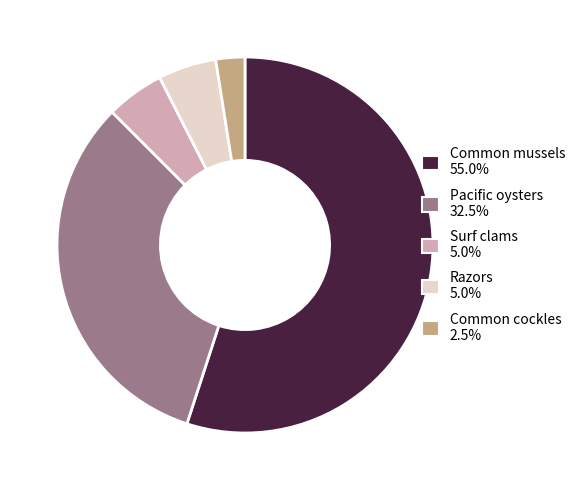

Do Pacific oysters 32.5% and Razors 5.0% together represent more than half of the pie?

No